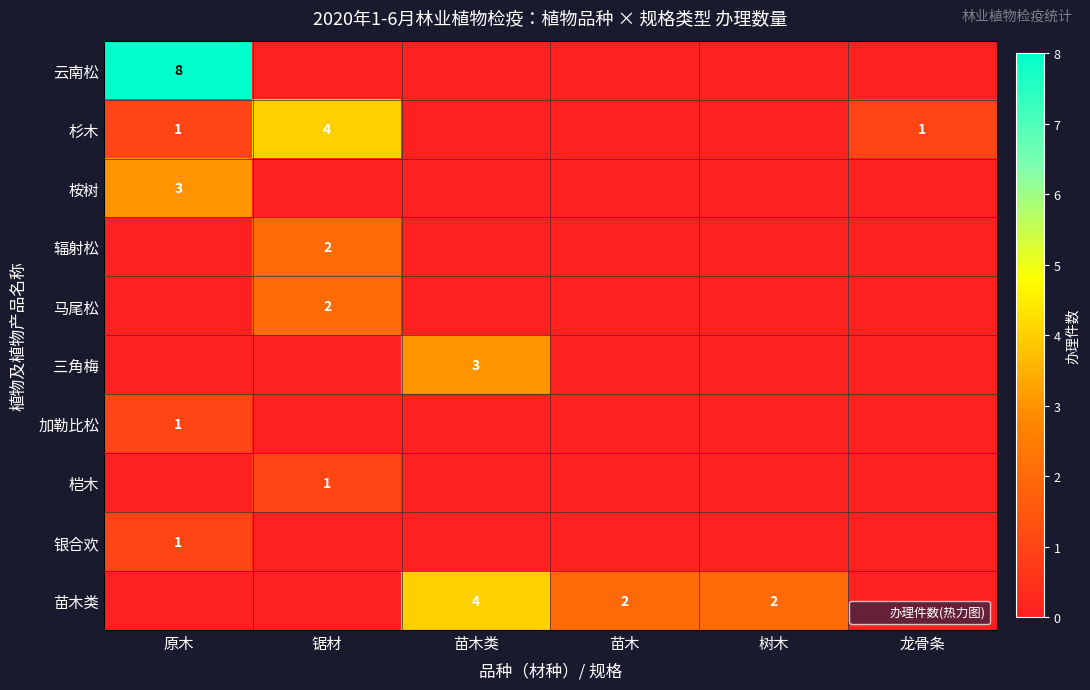

Between 苗木 and 树木, which is larger?

苗木